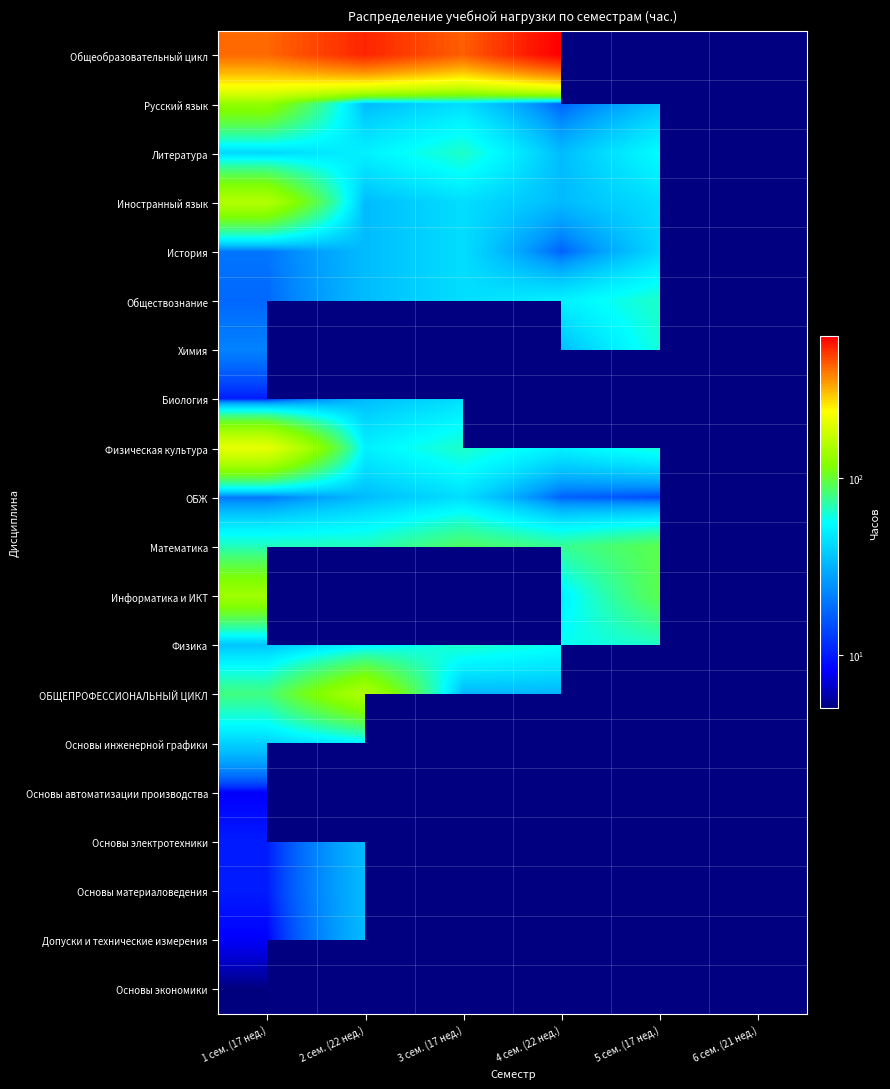

How many categories are shown in the chart?

6